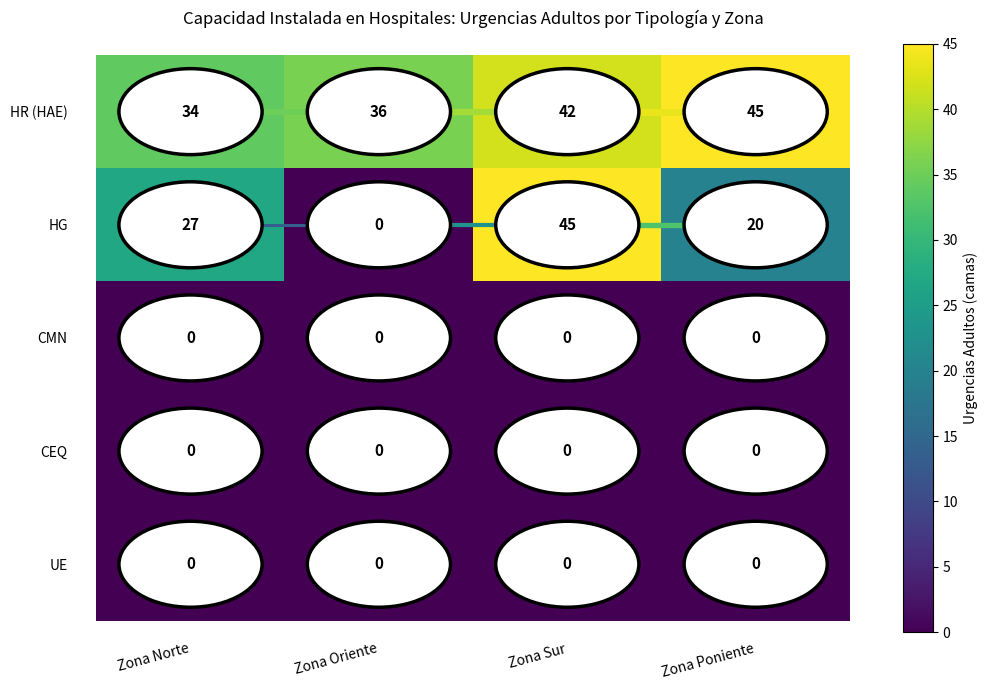

List the labels in order of HG value, largest first.

Zona Sur, Zona Norte, Zona Poniente, Zona Oriente